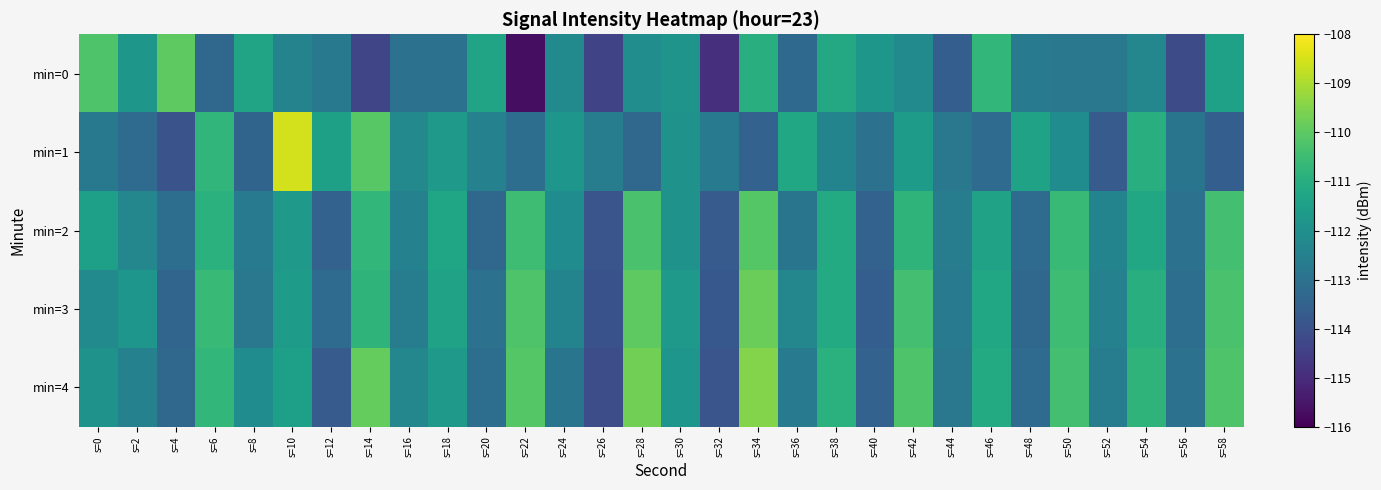

At how many categories does at least one series exceed -111?

14